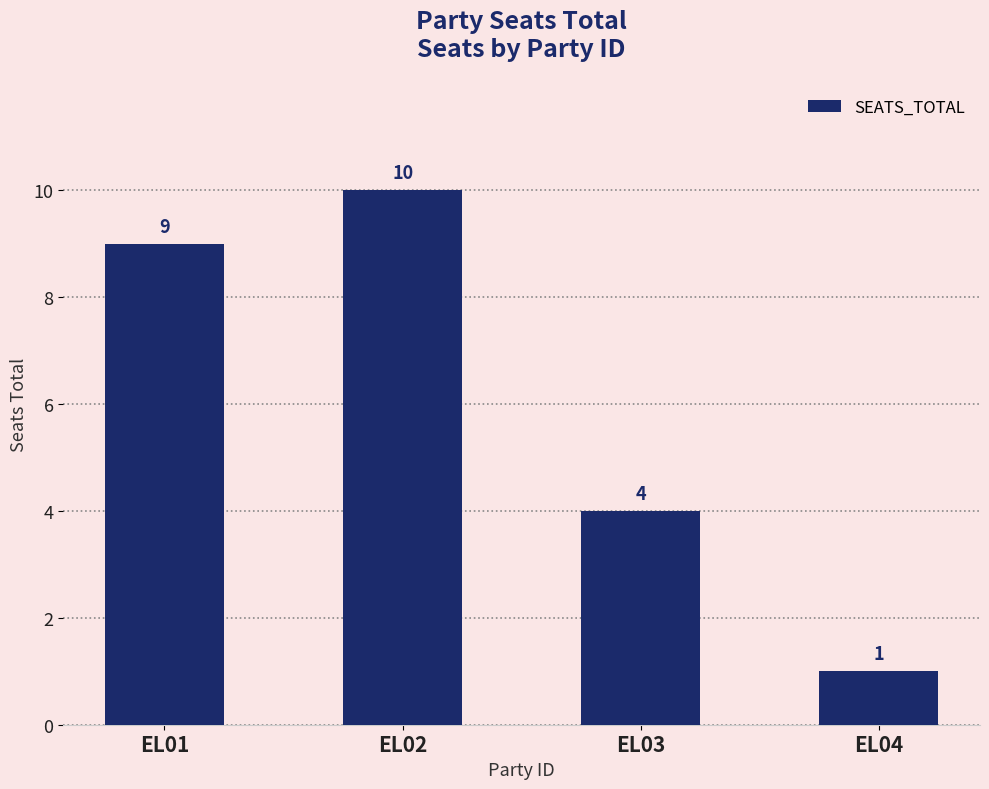

List the labels in order of value, smallest first.

EL04, EL03, EL01, EL02